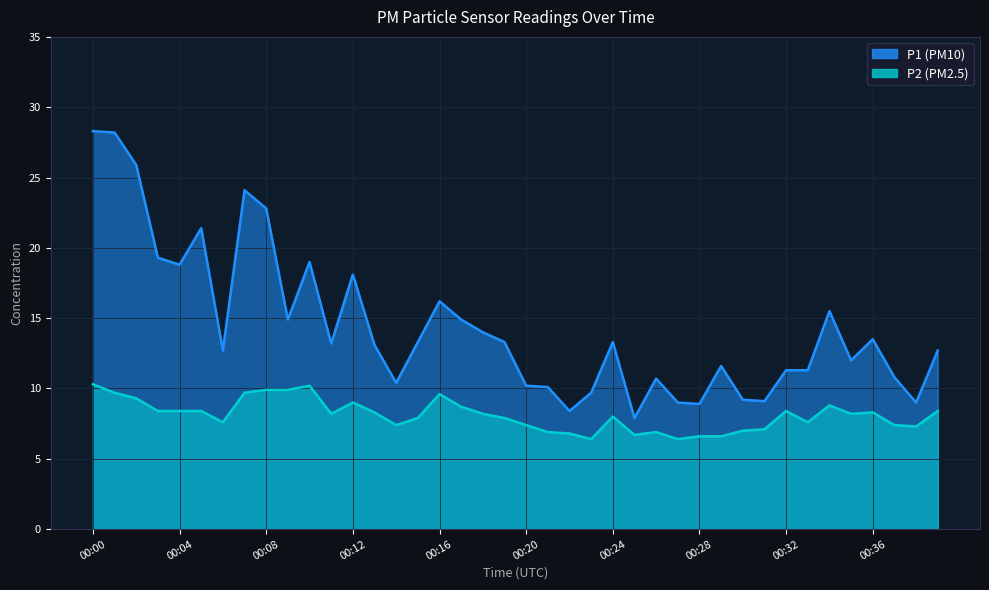

What are all the series names shown in the legend?

P1, P2